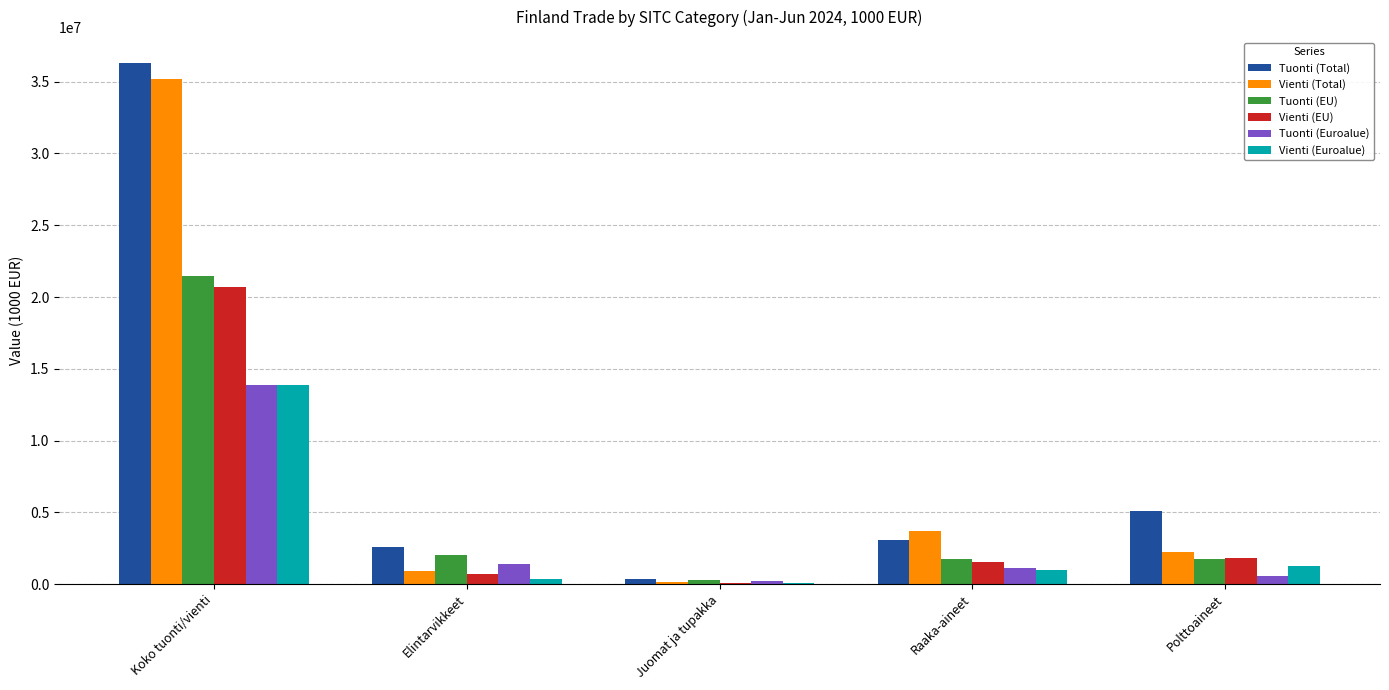

Read the Vienti (Euroalue) value at Polttoaineet, to the nearest 100.

1253000